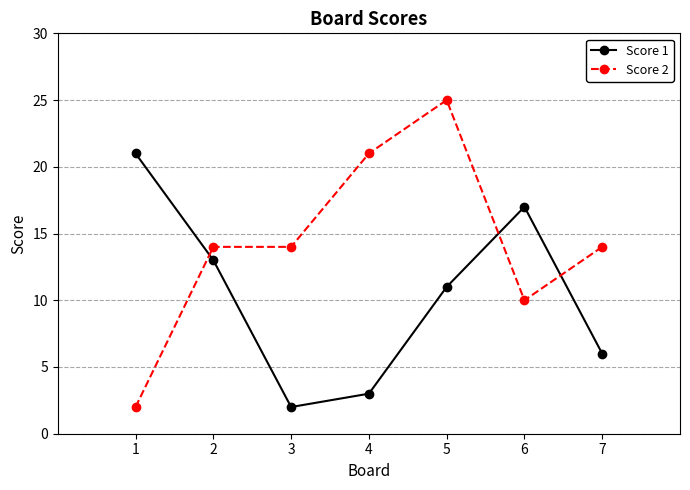

What is the highest value of the Score 2 series?

25